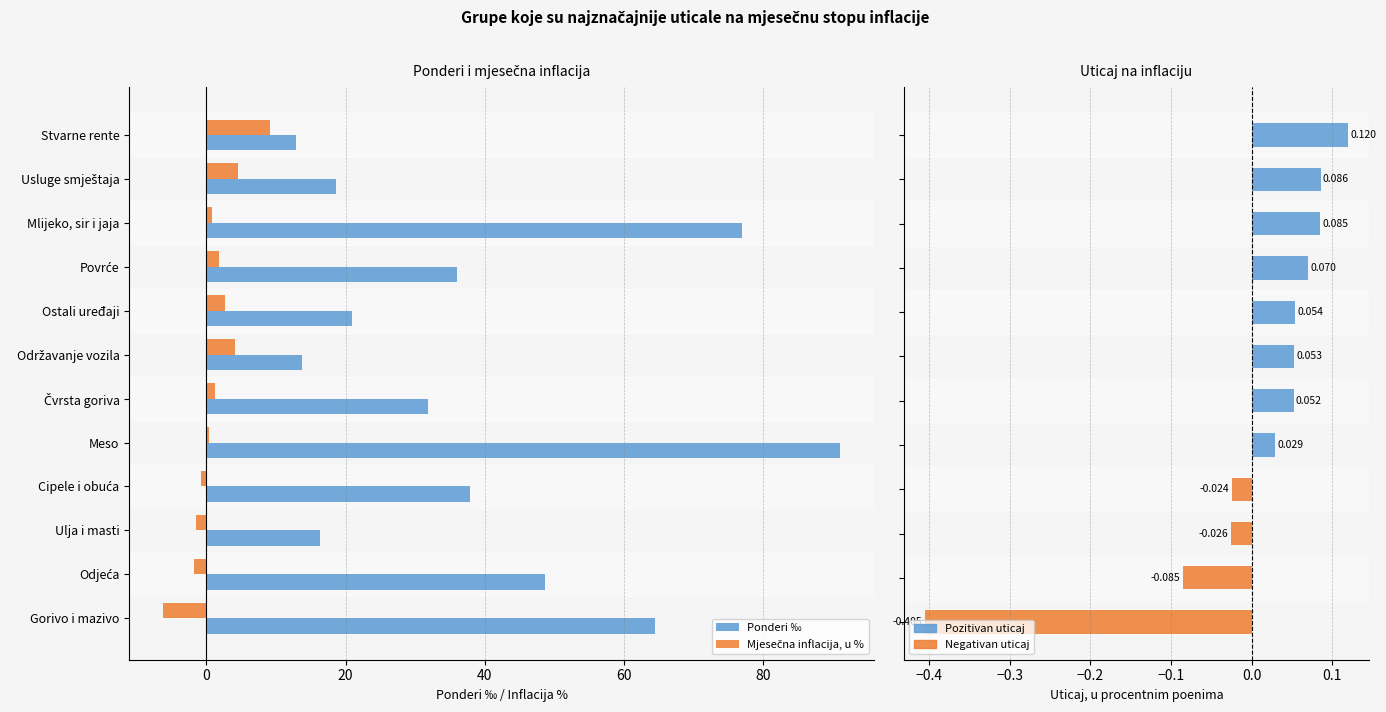

What is the value of the Mjesečna inflacija, u % bar at the 12th from the left?

-6.2